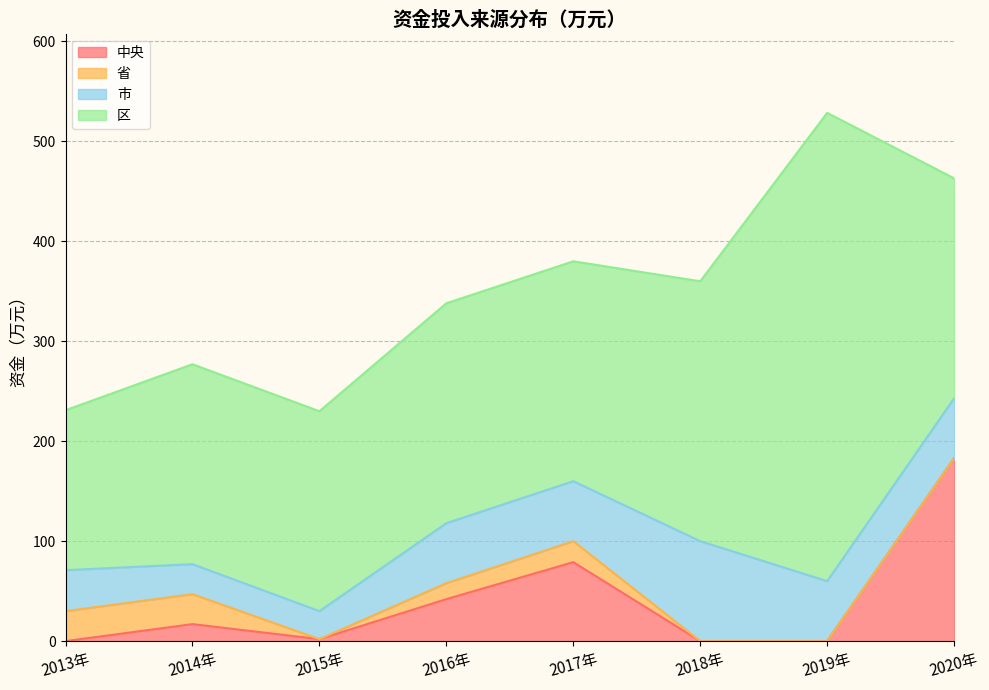

The value of 市 at 2015年 is 41.3. True or false?

False